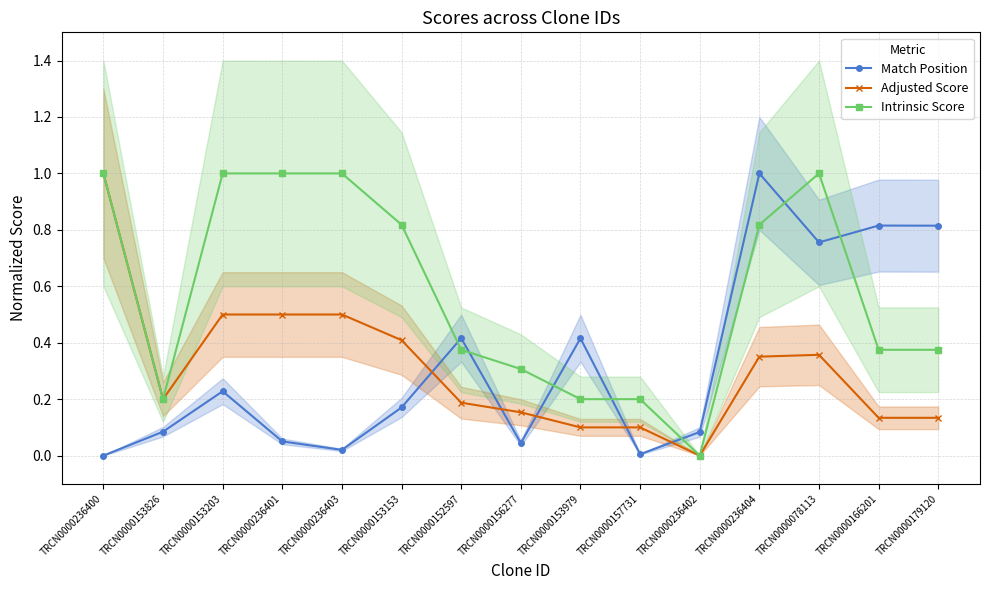

How many series are shown in this chart?

3